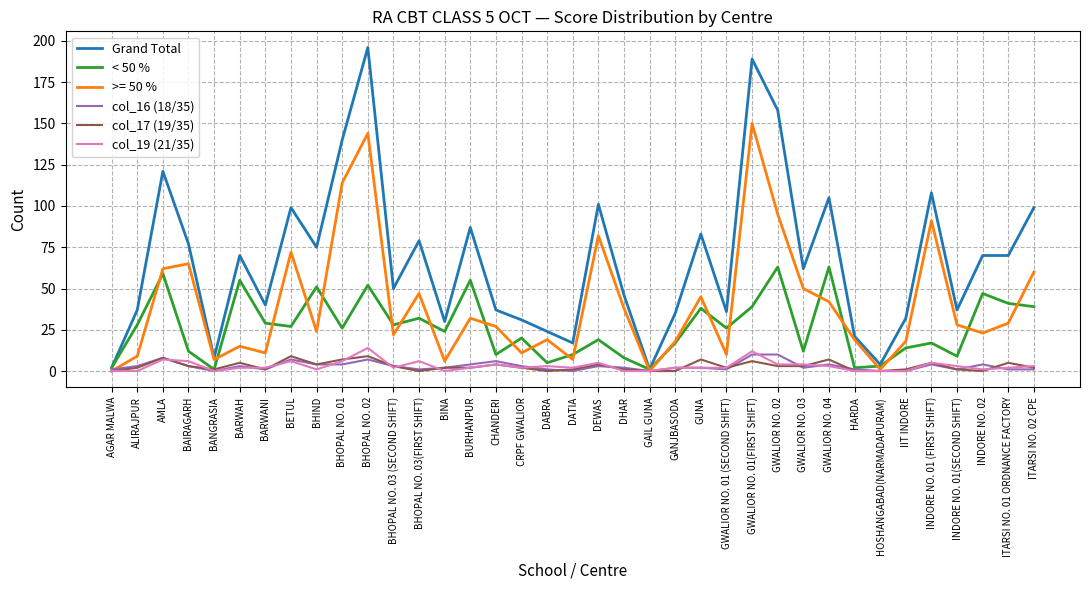

Which series has the largest range (max minus min)?

Grand Total